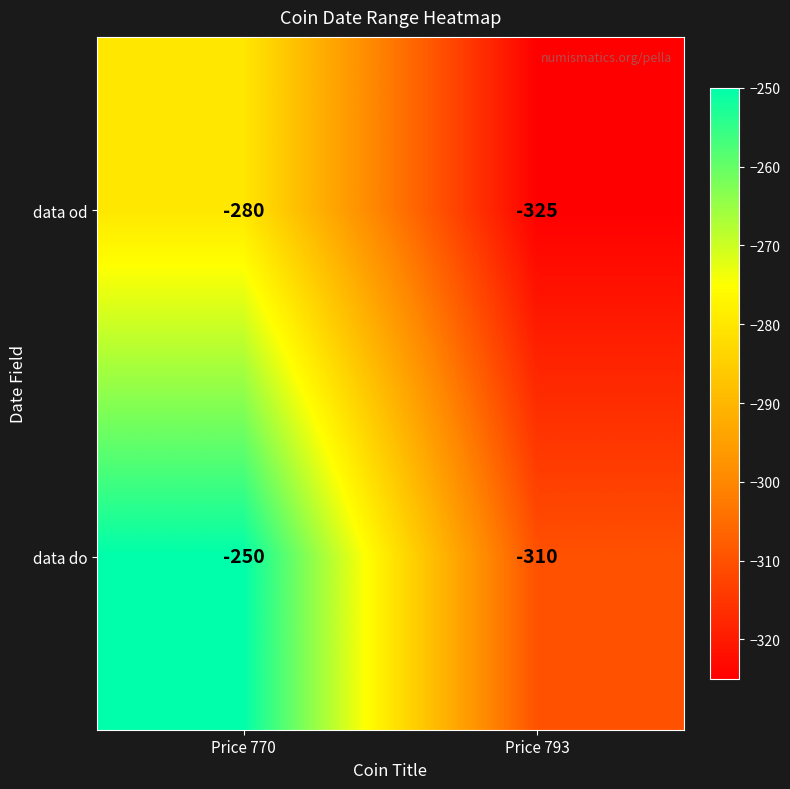

At which label is data do closest to -280?

Price 770